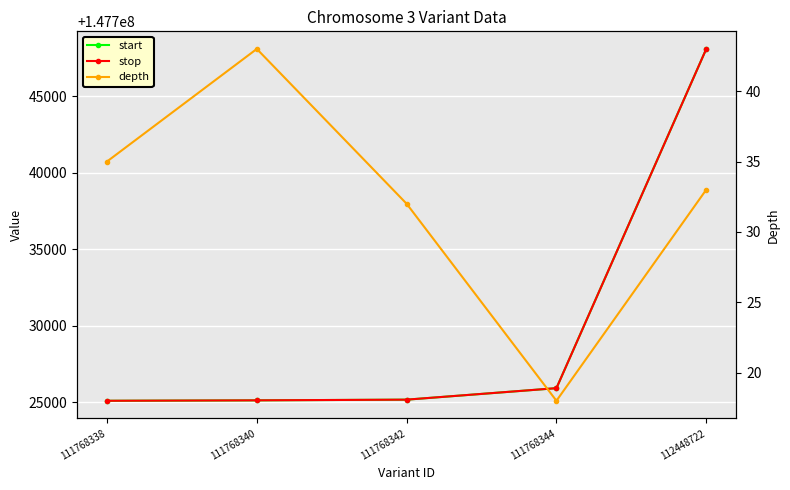

Rank the series by their maximum value, from highest to lowest.

stop, start, depth